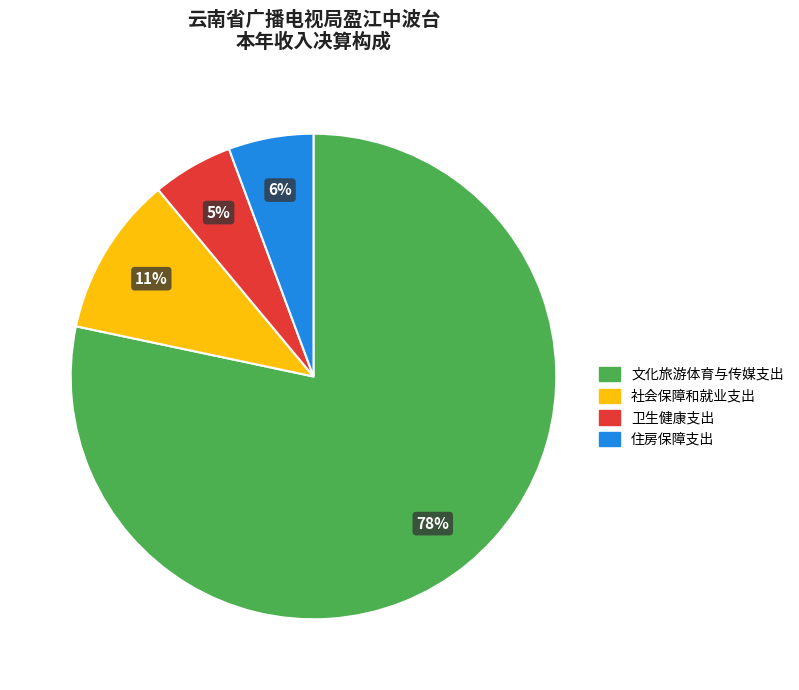

The 社会保障和就业支出 slice represents 1% of the pie. True or false?

False